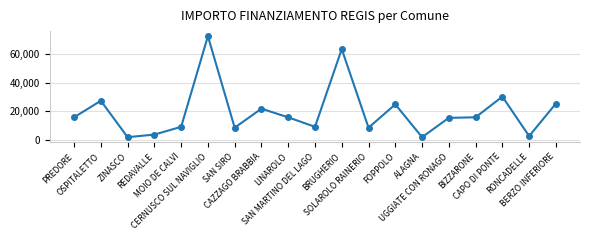

What is the difference between the second highest and minimum values?

61914